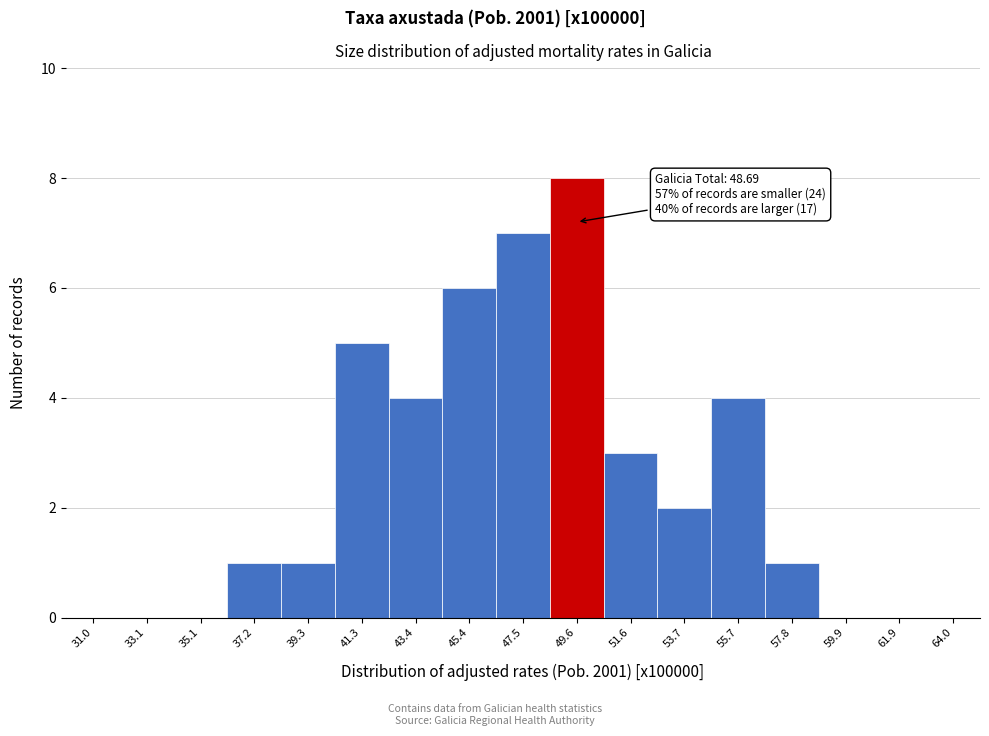

Which range on the x-axis has the tallest bar?

48.5 to 50.5